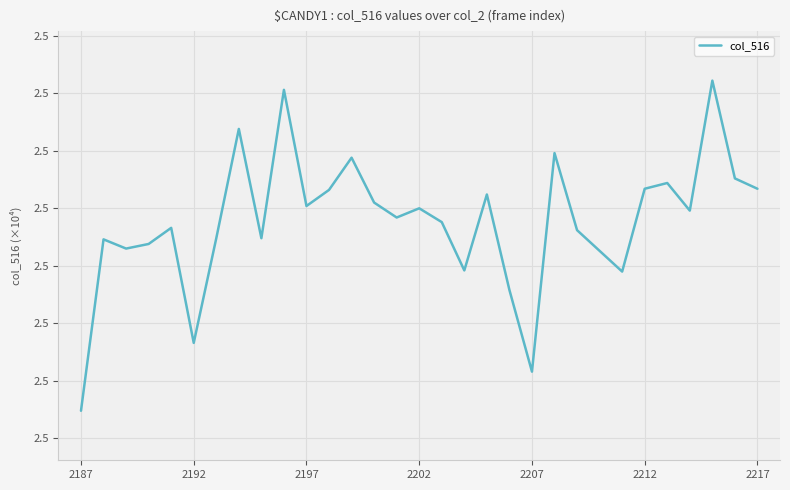

How many interior local peaks (higher than both neighbors) does the data have?

10